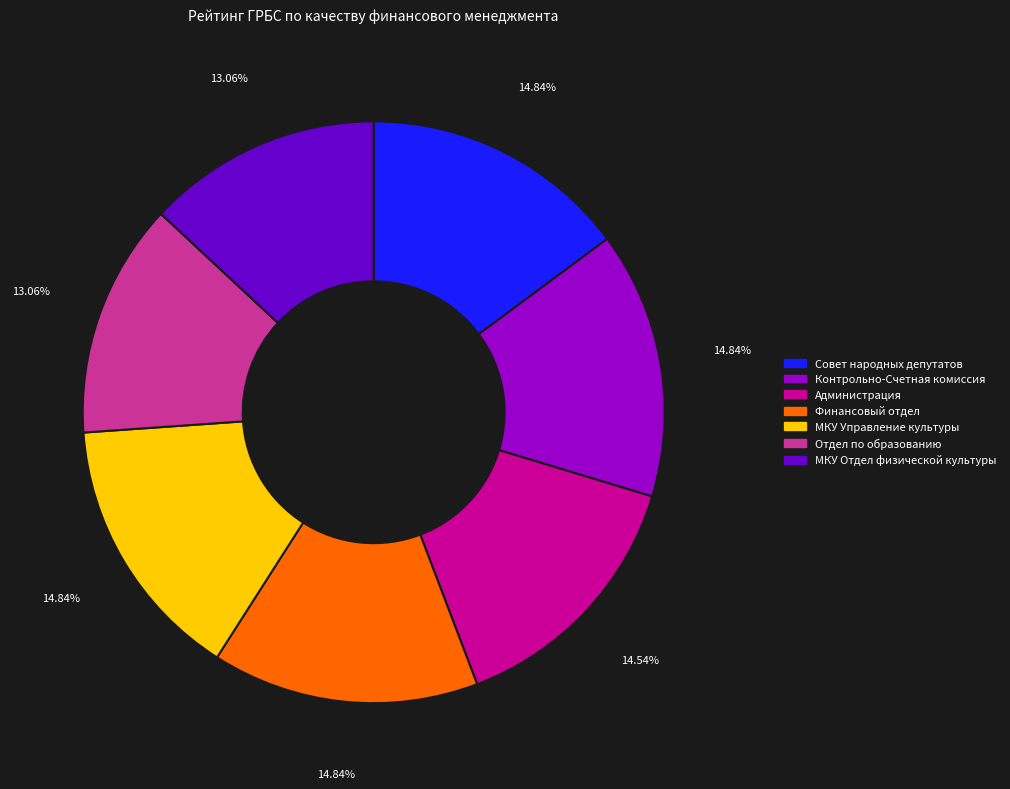

Approximately how many times larger is the value at Контрольно-Счетная комиссия compared to Финансовый отдел?

1.0